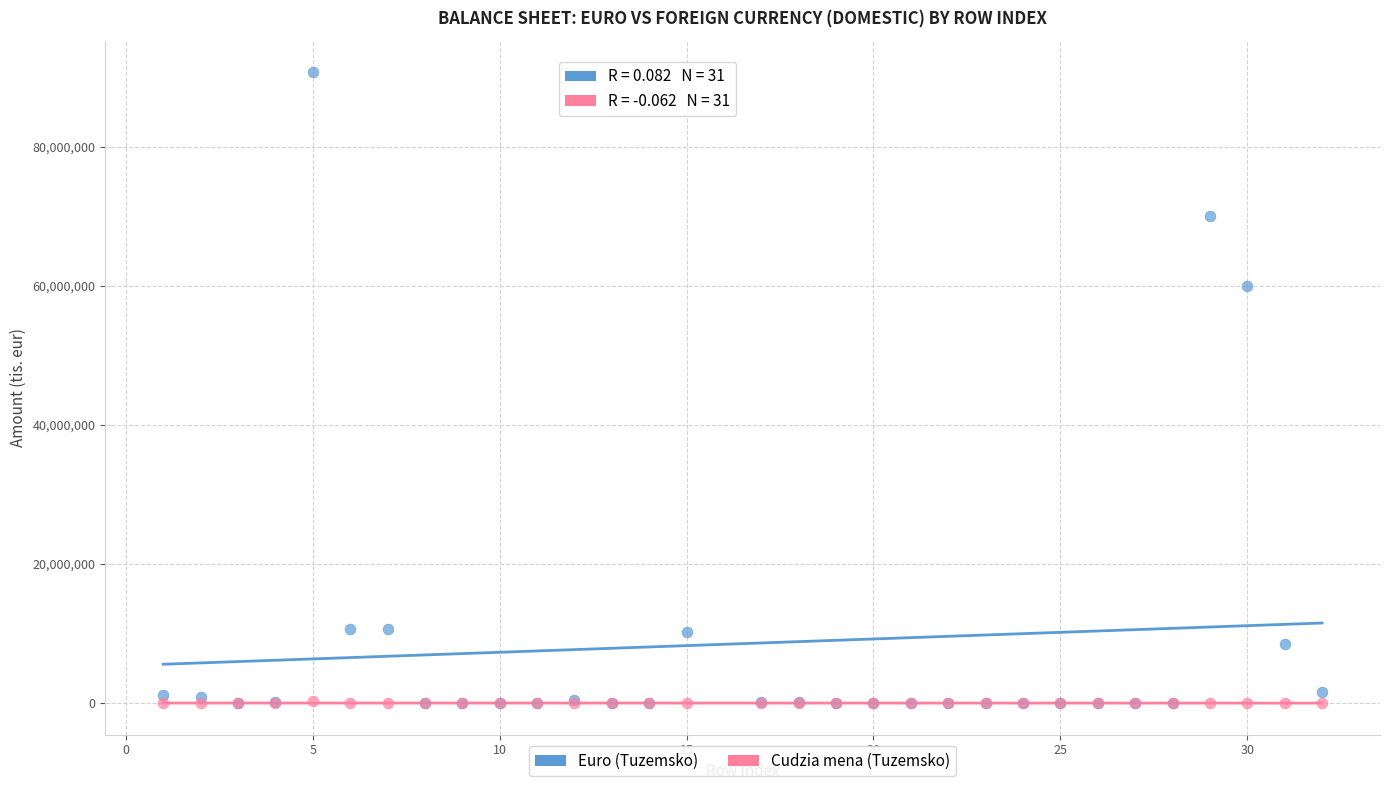

Across all series, what Y value is closest to 45359920?

59963314